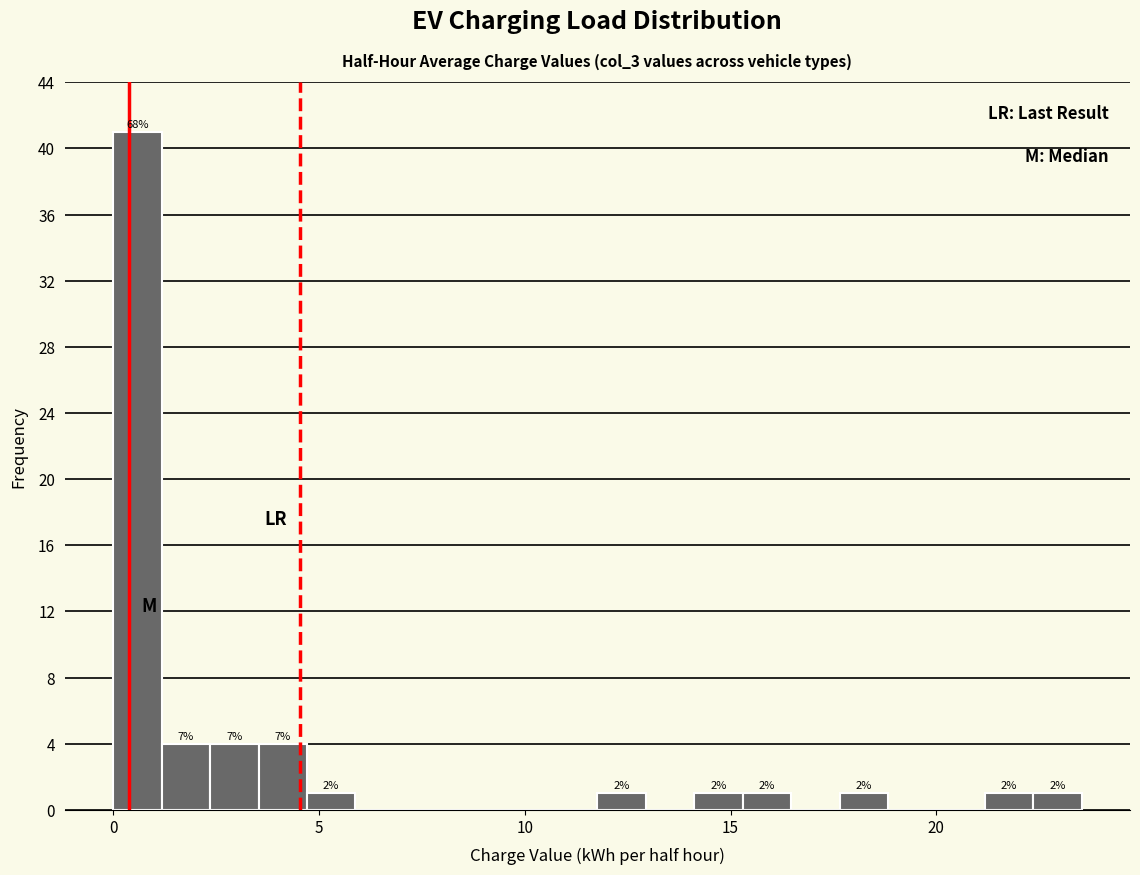

Read against the x-axis, roughly where is the centre of the tallest bar?

0.5